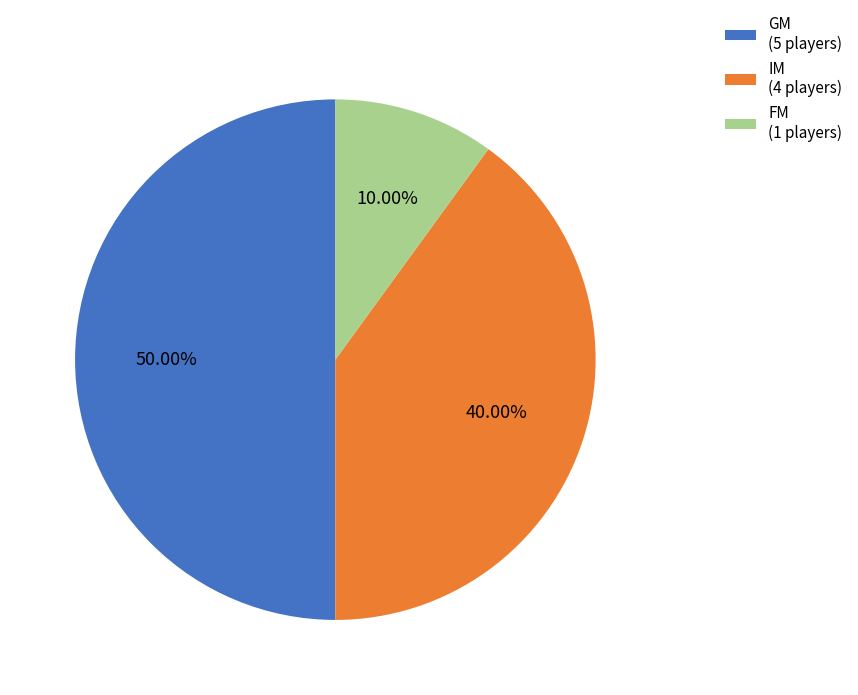

Which has a higher value, FM or GM?

GM